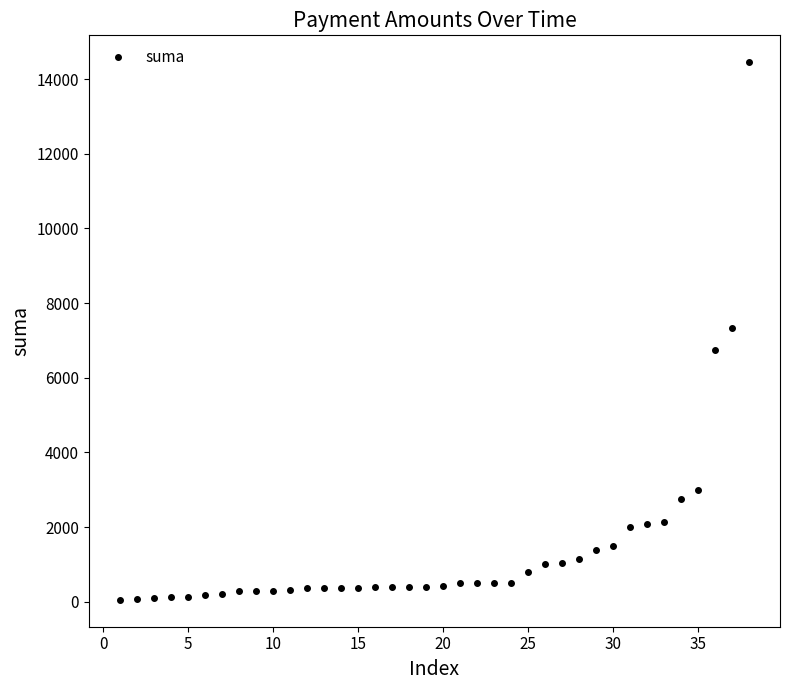

What is the value of the 14th point from the left?

360.3